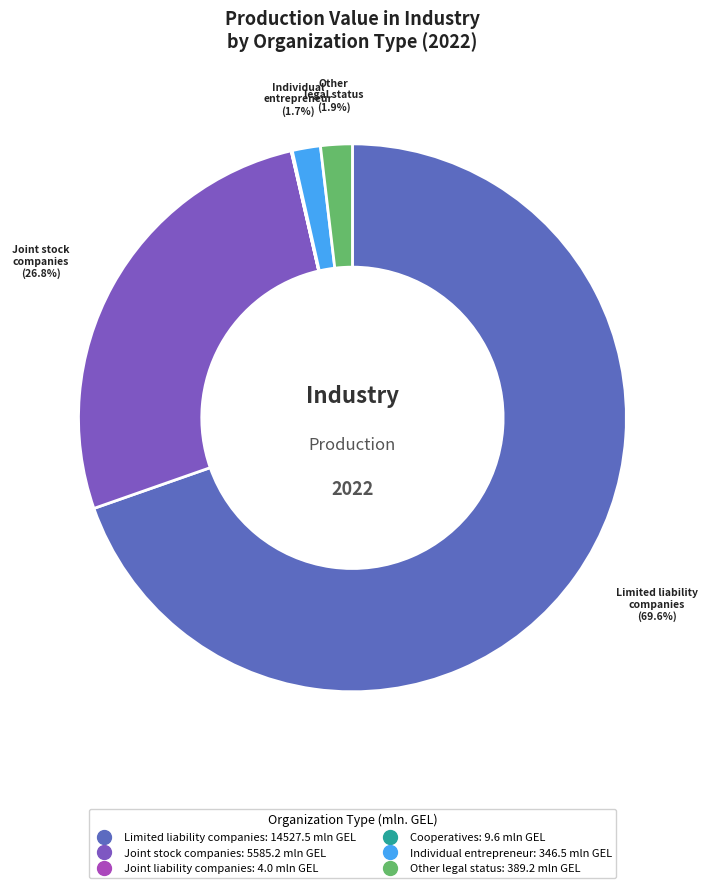

Which slice is the largest?

Limited liability companies